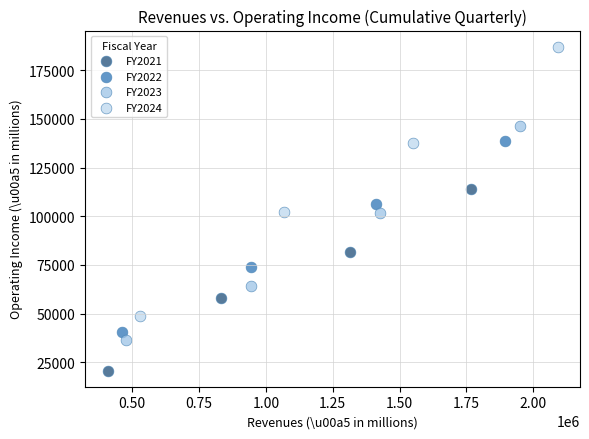

What are all the series names shown in the legend?

FY2021, FY2022, FY2023, FY2024